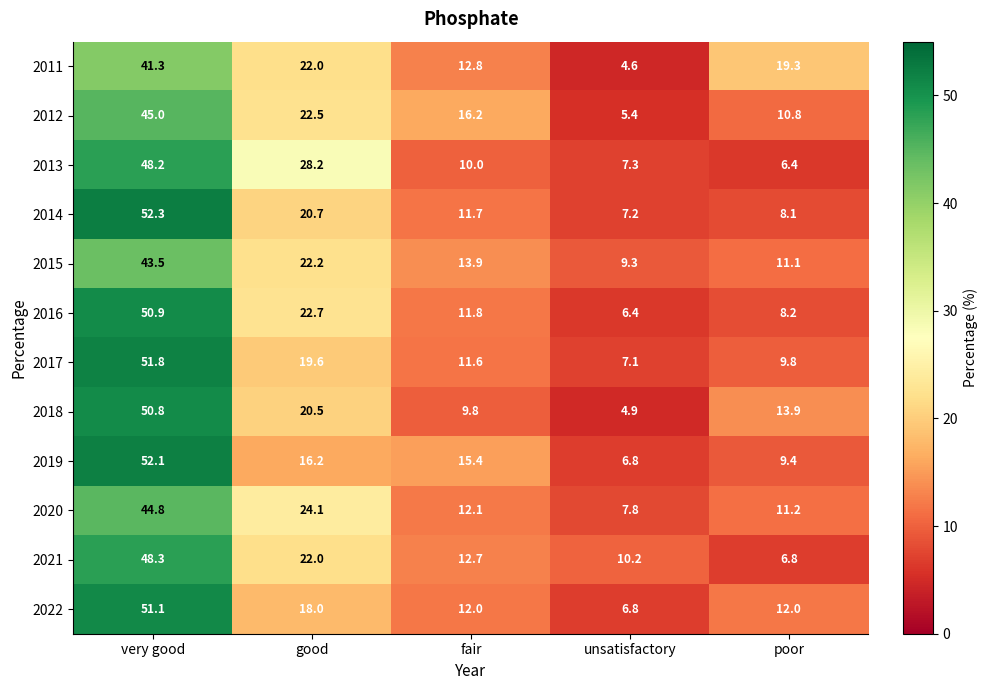

What is the greatest value displayed?

52.3